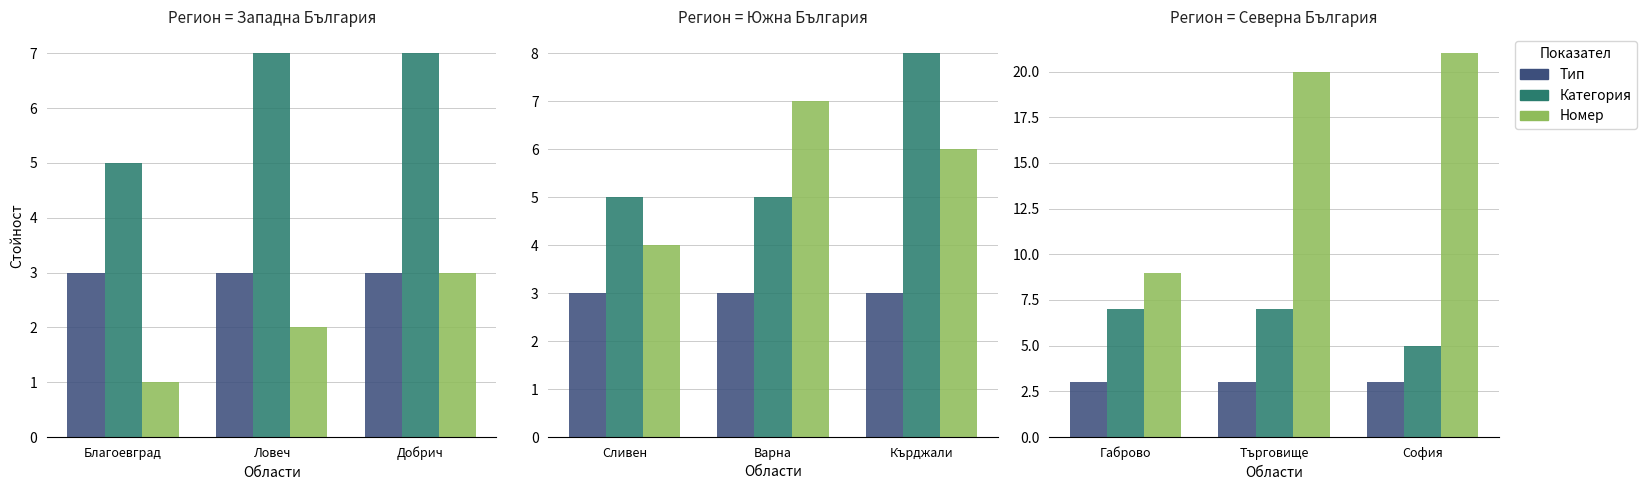

The value of Номер at Търговище is 34. True or false?

False